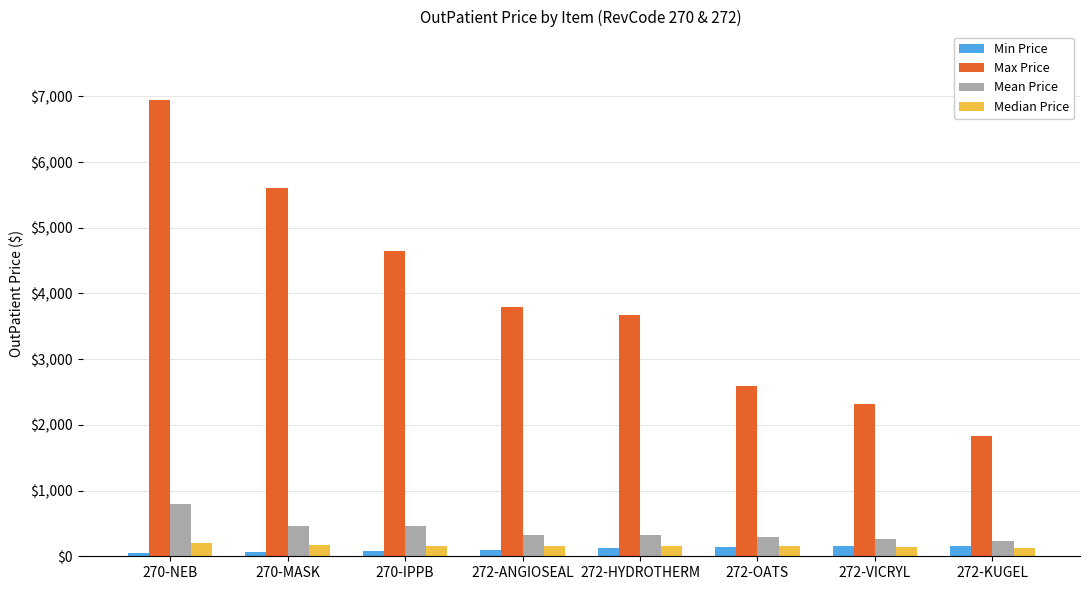

What are all the series names shown in the legend?

Min Price, Max Price, Mean Price, Median Price